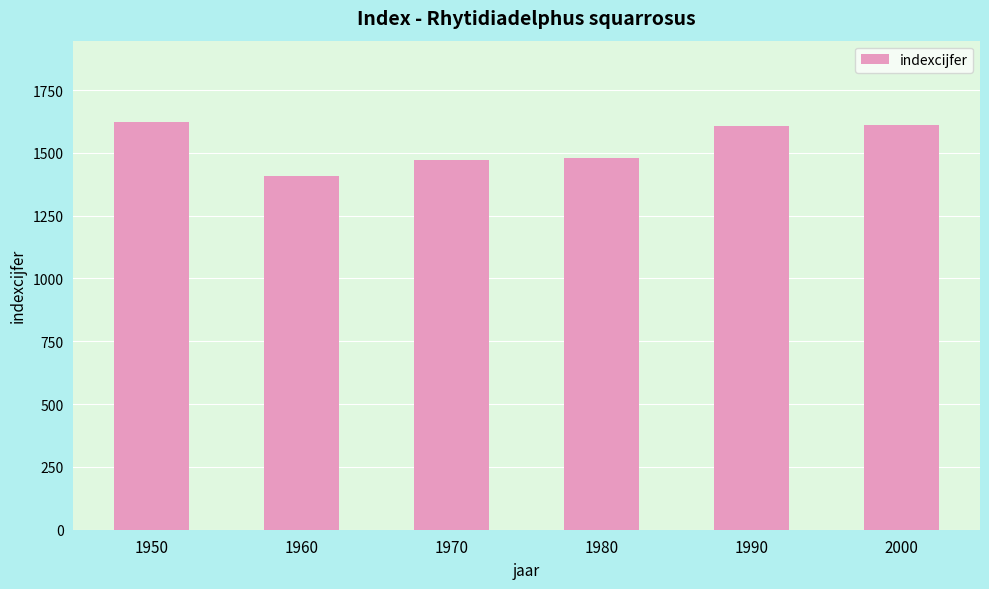

What is the ratio of the value at 1960 to the value at 2000?

0.9